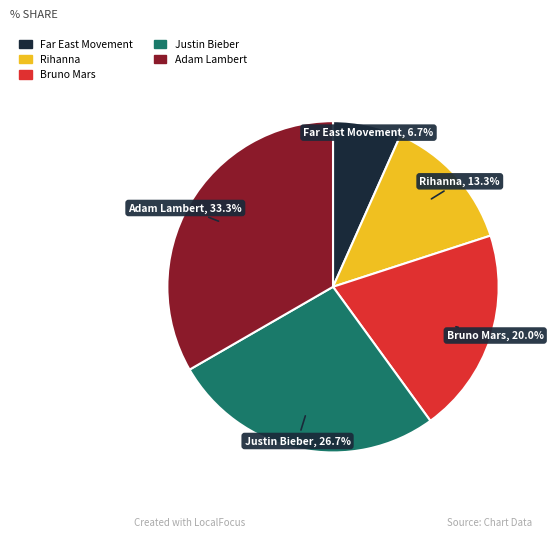

Is there a majority slice in this chart?

No